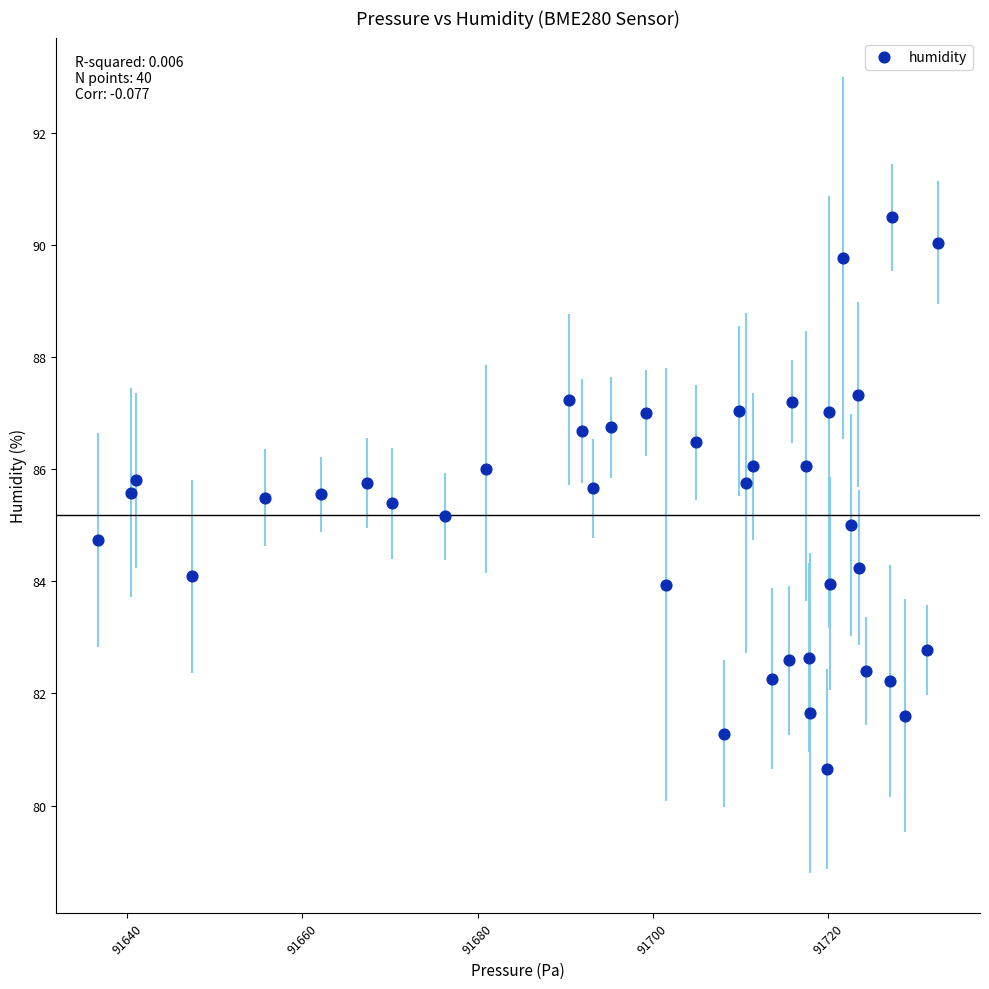

What is the range of Y values (max minus min)?

9.8